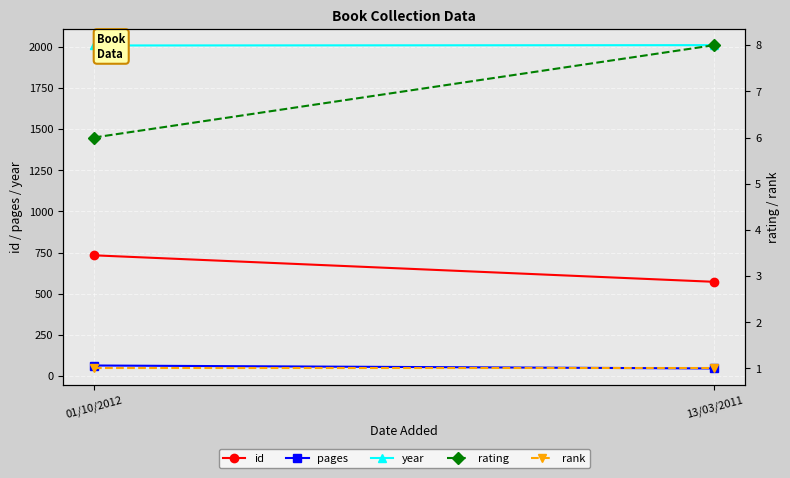

Rank the series at 01/10/2012 from lowest to highest value.

rank, rating, pages, id, year